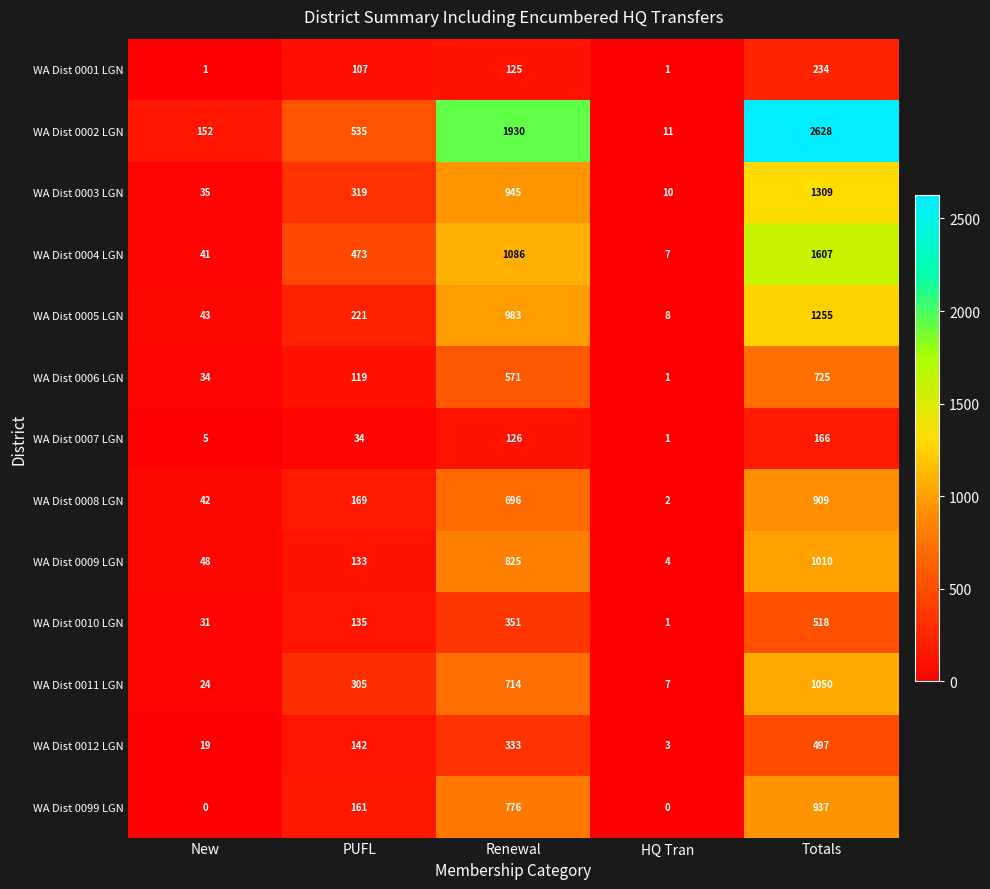

What is the greatest value displayed?

2628